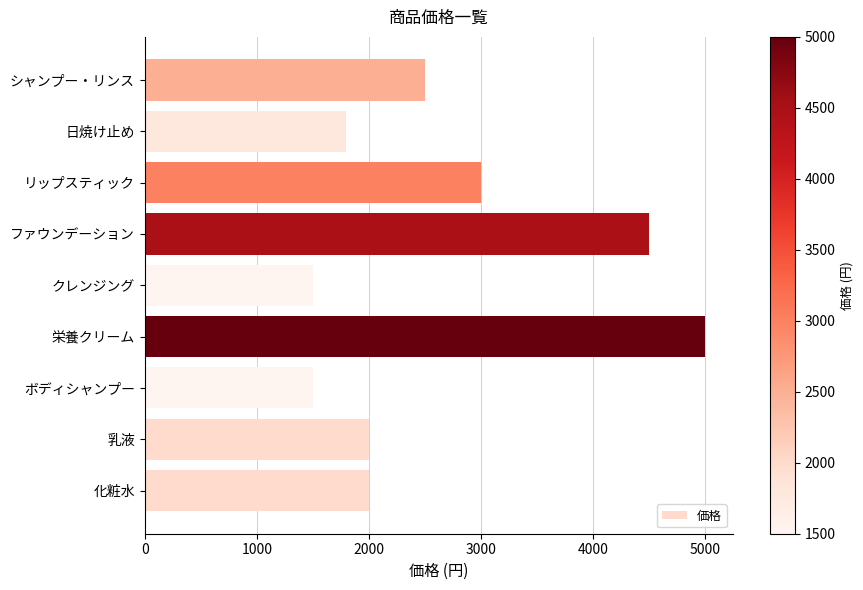

Which category has the highest value across all series?

栄養クリーム